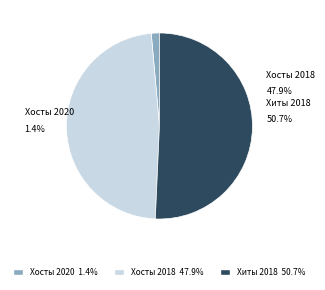

To the nearest percent, what percentage of the pie is 2018-01-08 (Хосты=34)?

48%